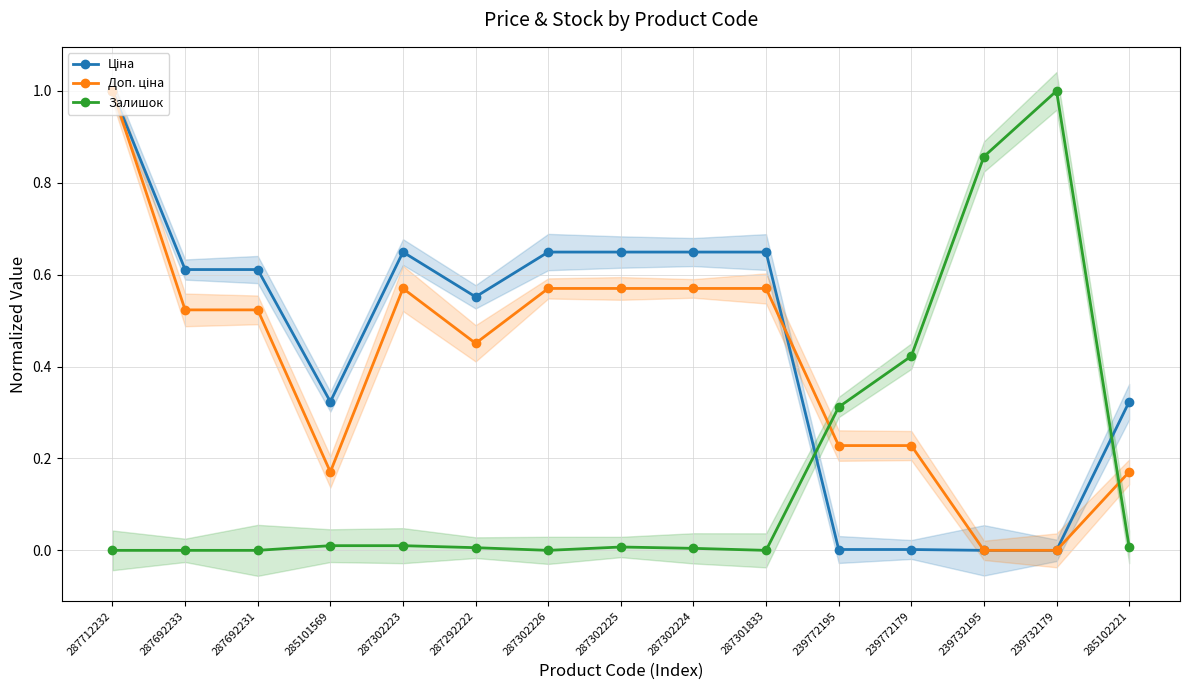

At which category does Ціна reach its first local peak?

287302223